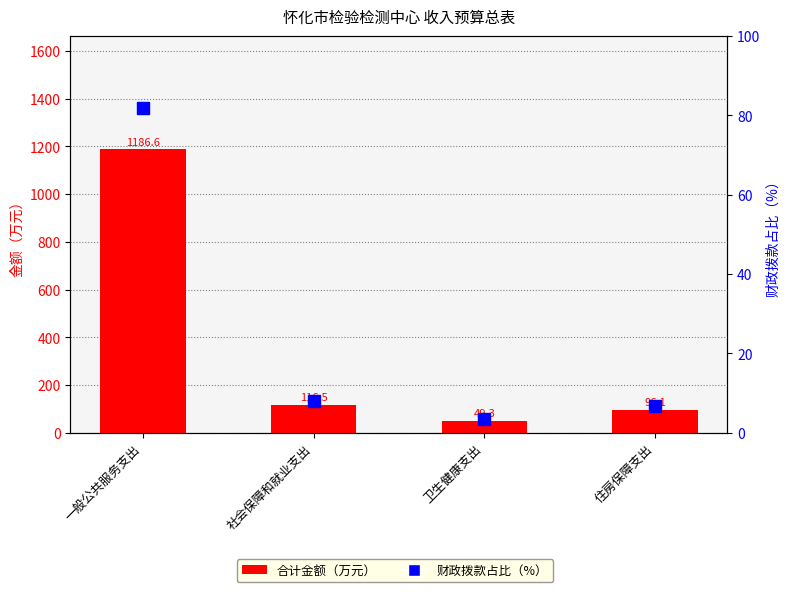

Count the number of categories in the chart.

4